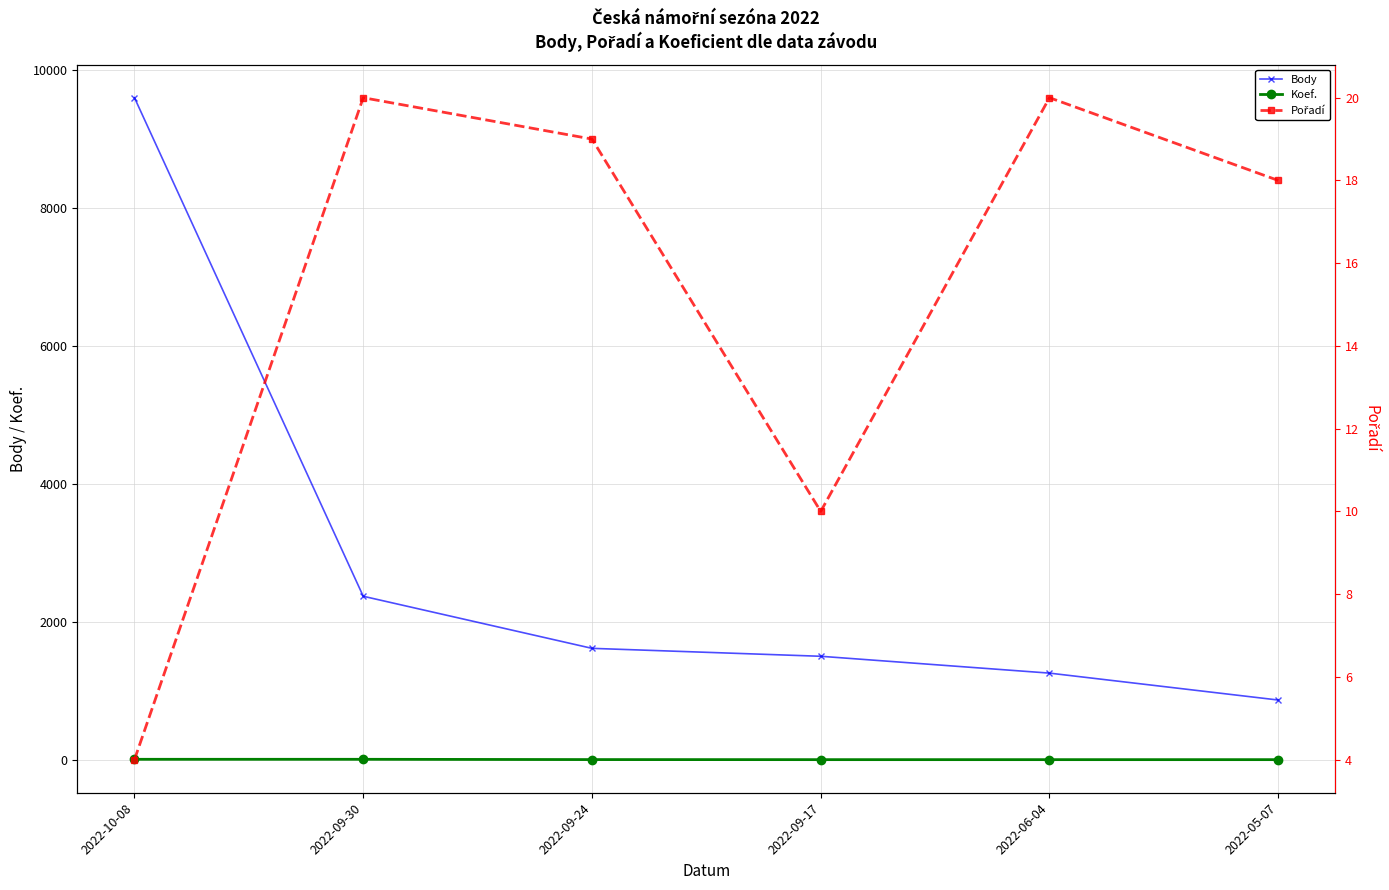

Which category has the lowest value in the Koef. series?

2022-09-17